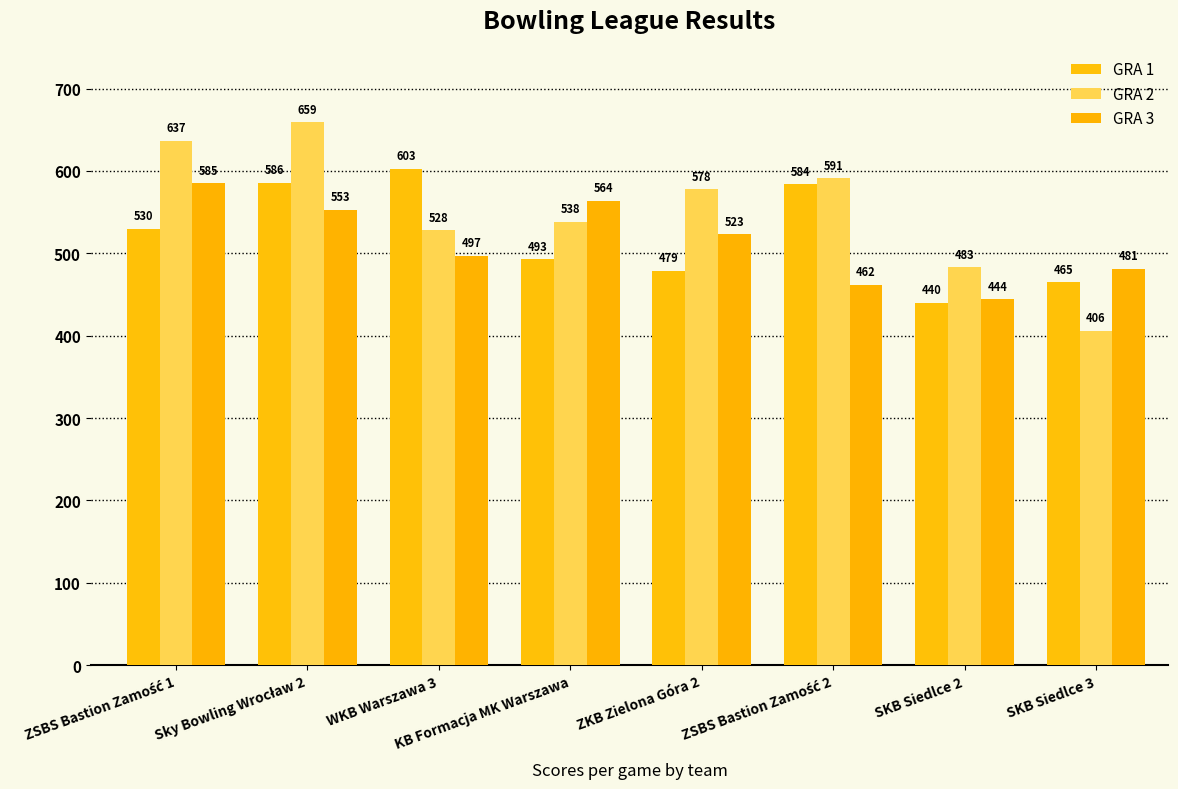

How many bars are there in total?

24